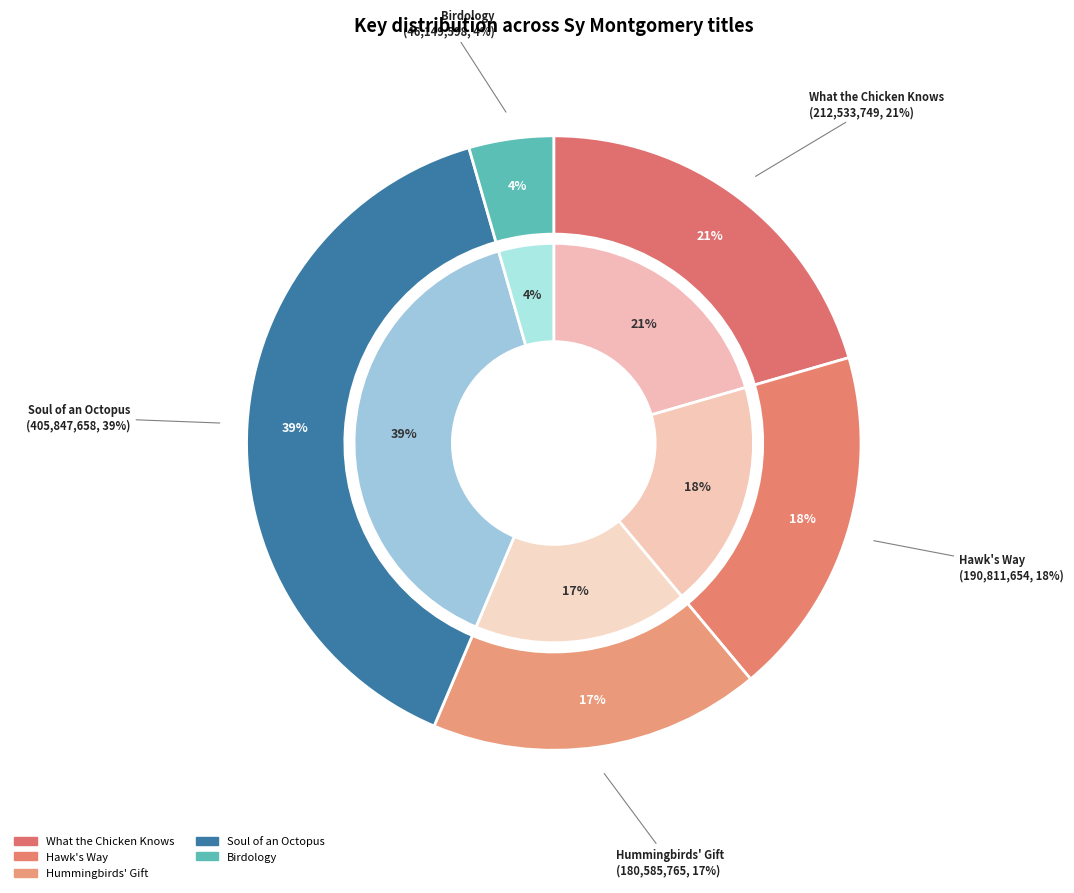

How many slices are in this pie chart?

5